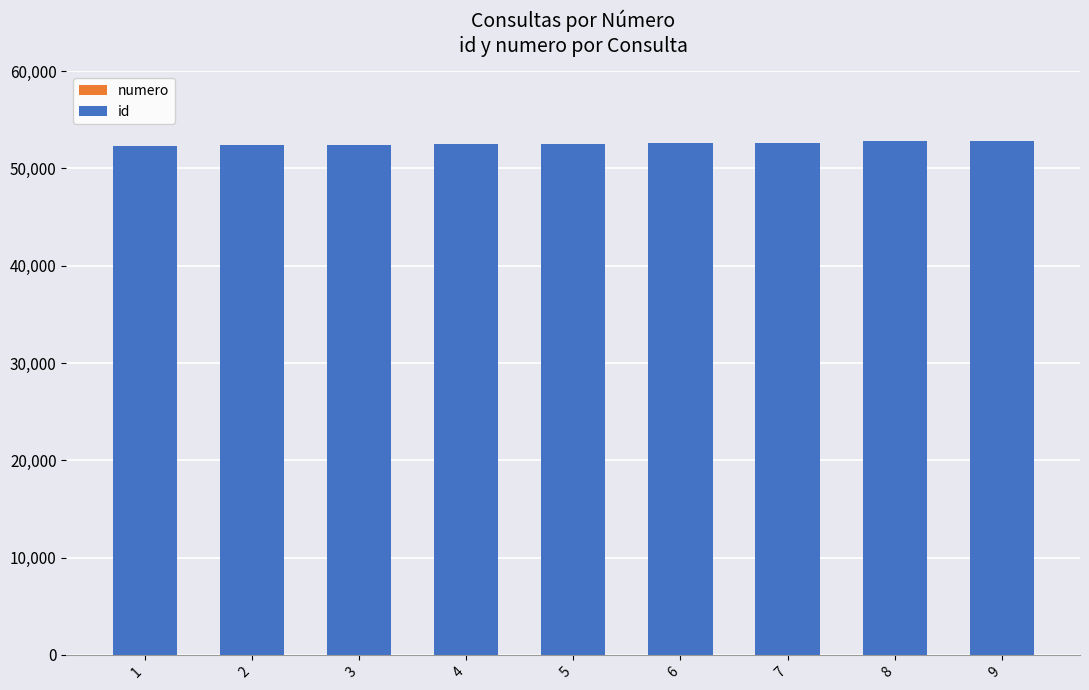

At 8, list the series in order from smallest to largest.

numero, id